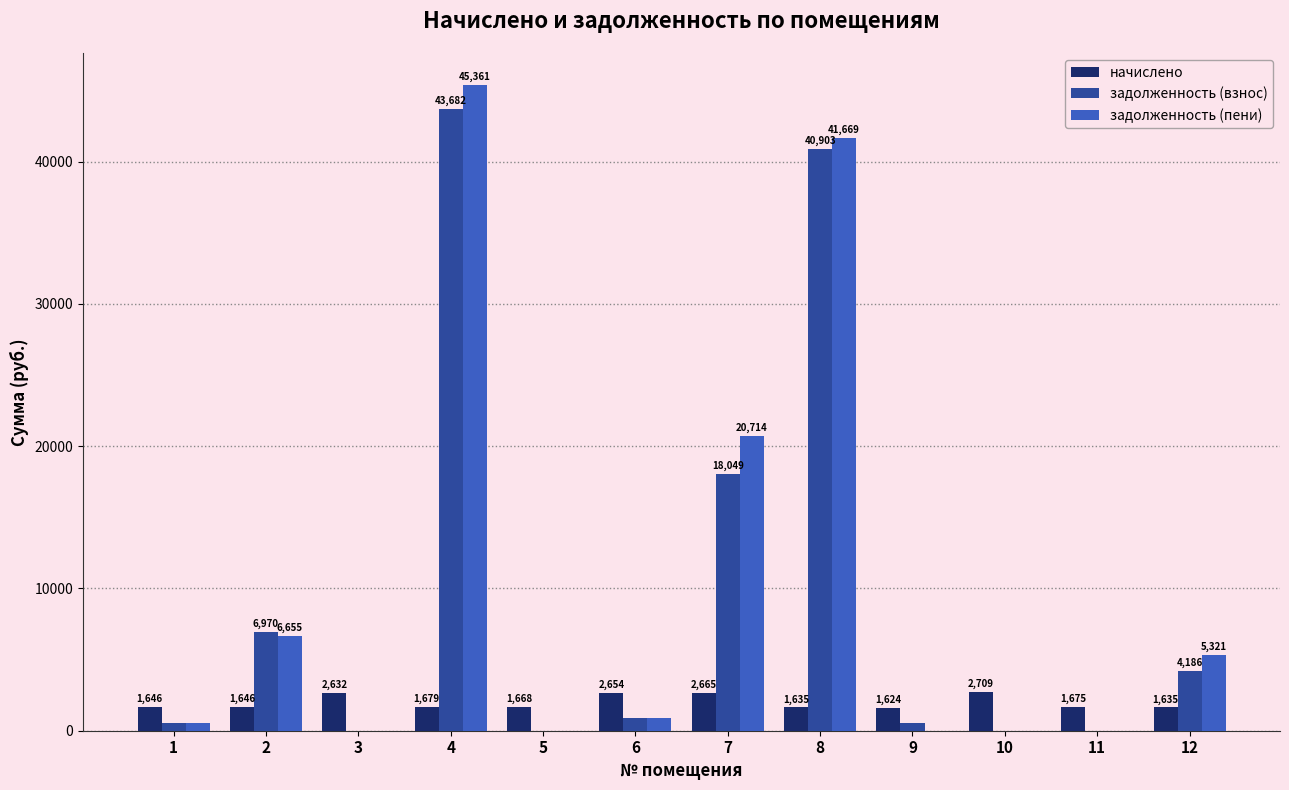

How many values in задолженность (пени) are above zero?

7